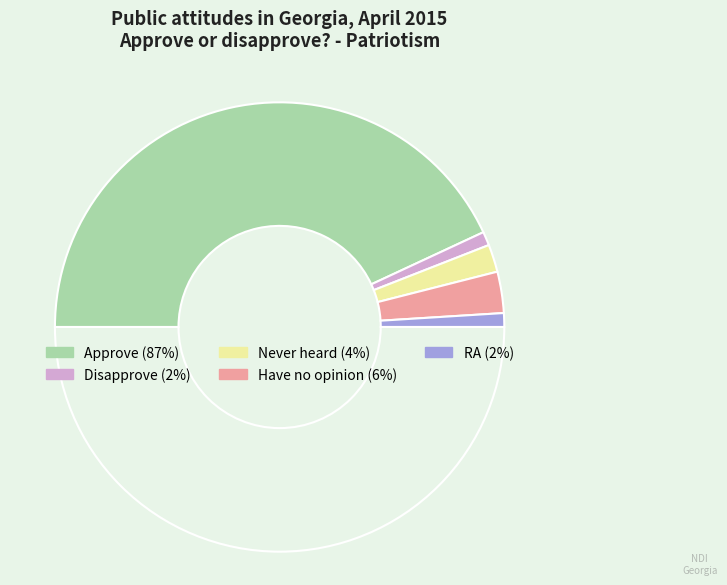

Rank the categories by value from lowest to highest.

Disapprove, RA, Never heard, Have no opinion, Approve